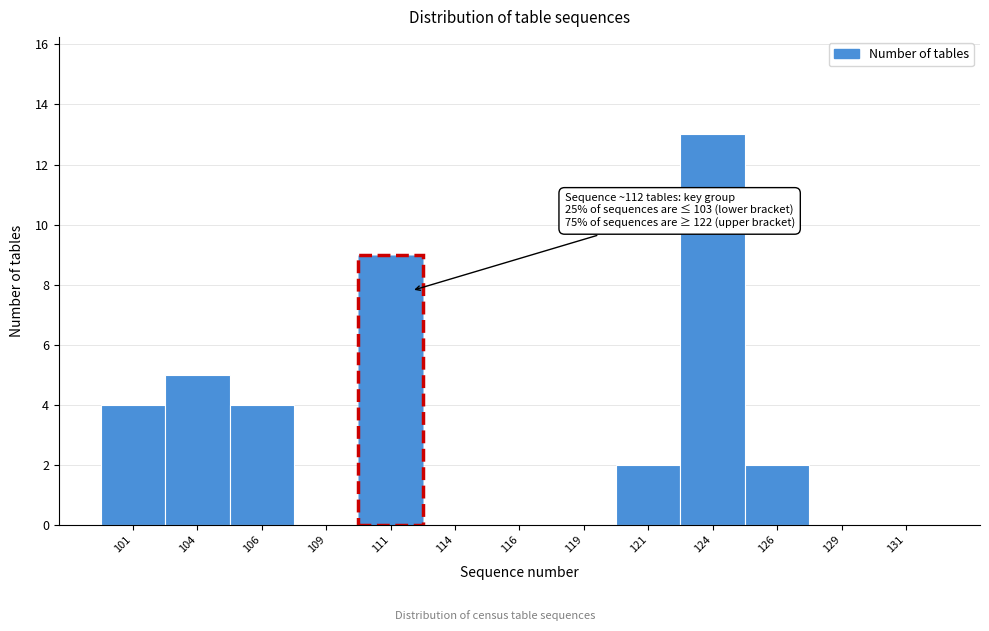

Which range on the x-axis has the tallest bar?

122.5 to 125.0